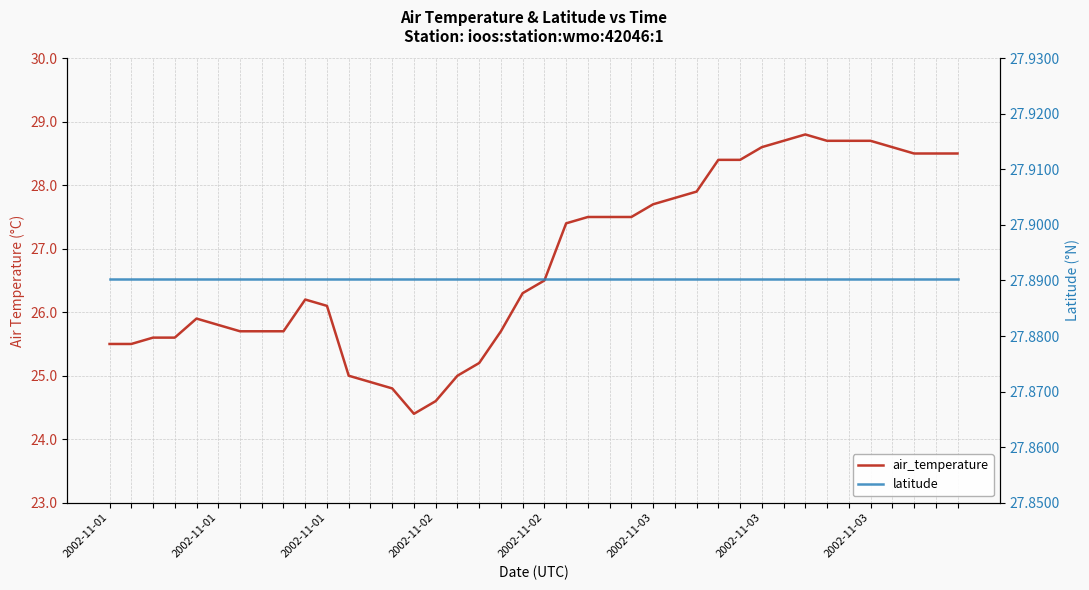

Is the value of latitude at 11 greater than the value of air_temperature at 34?

No